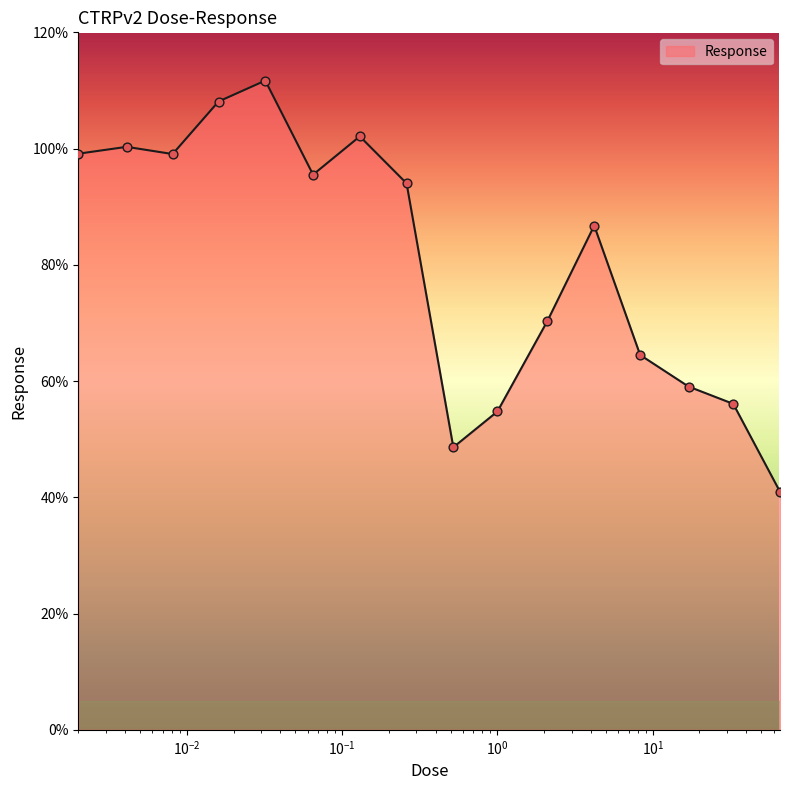

What is the minimum value shown in the chart?

41.0